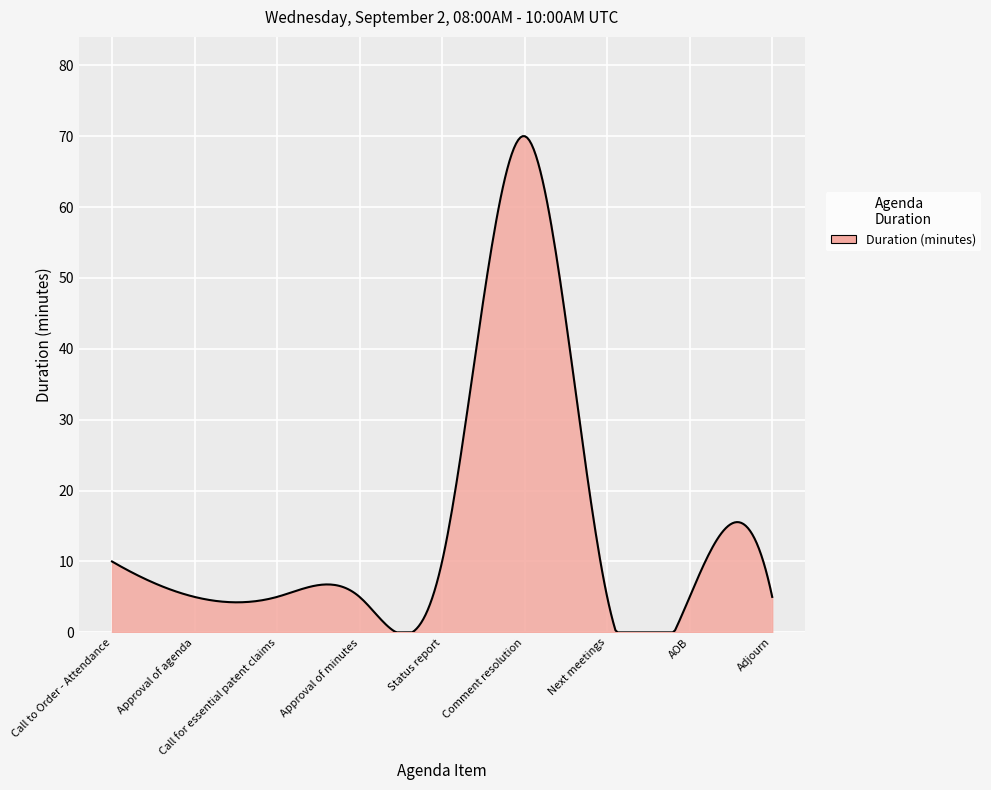

What is the maximum value shown in the chart?

70.0